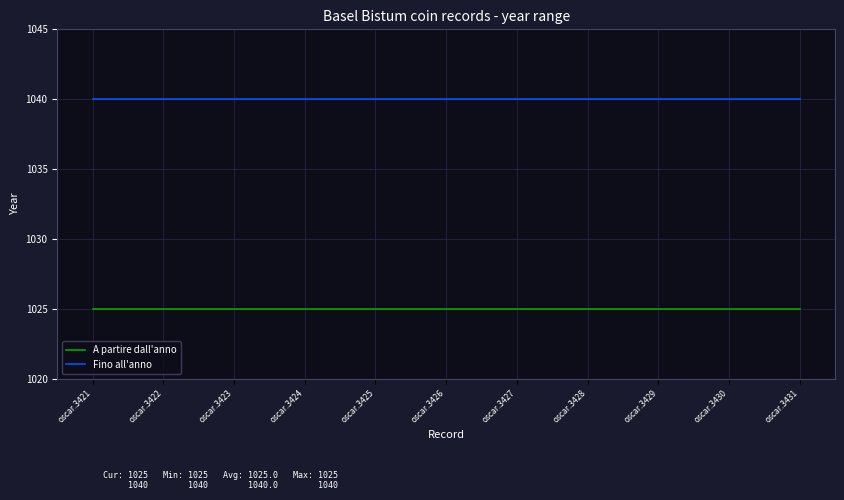

True or false: A partire dall'anno and Fino all'anno intersect in this chart.

False